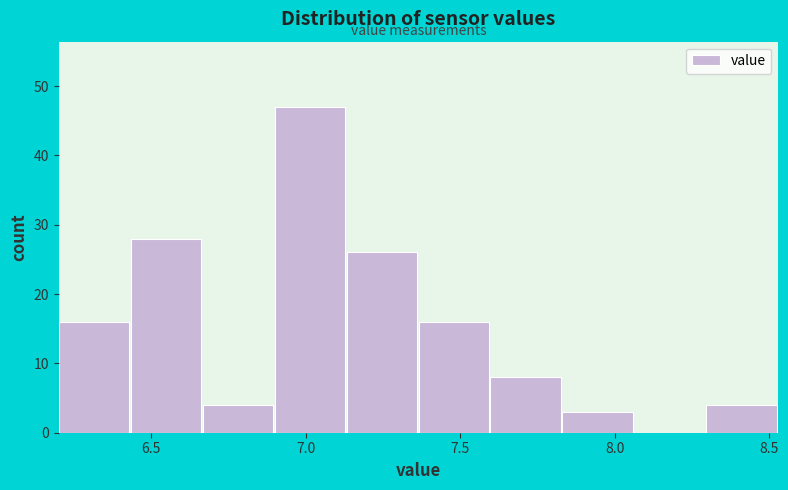

Reading left to right, transcribe this chart: for each bar, give the range it covers on the x-axis and its height. Neither the bar edges nor the heights are printed on the chart, so give them approximately, as read against the axes.

6.20 to 6.45: 16
6.45 to 6.65: 28
6.65 to 6.90: 4
6.90 to 7.15: 47
7.15 to 7.35: 26
7.35 to 7.60: 16
7.60 to 7.85: 8
7.85 to 8.05: 3
8.05 to 8.30: 0
8.30 to 8.55: 4